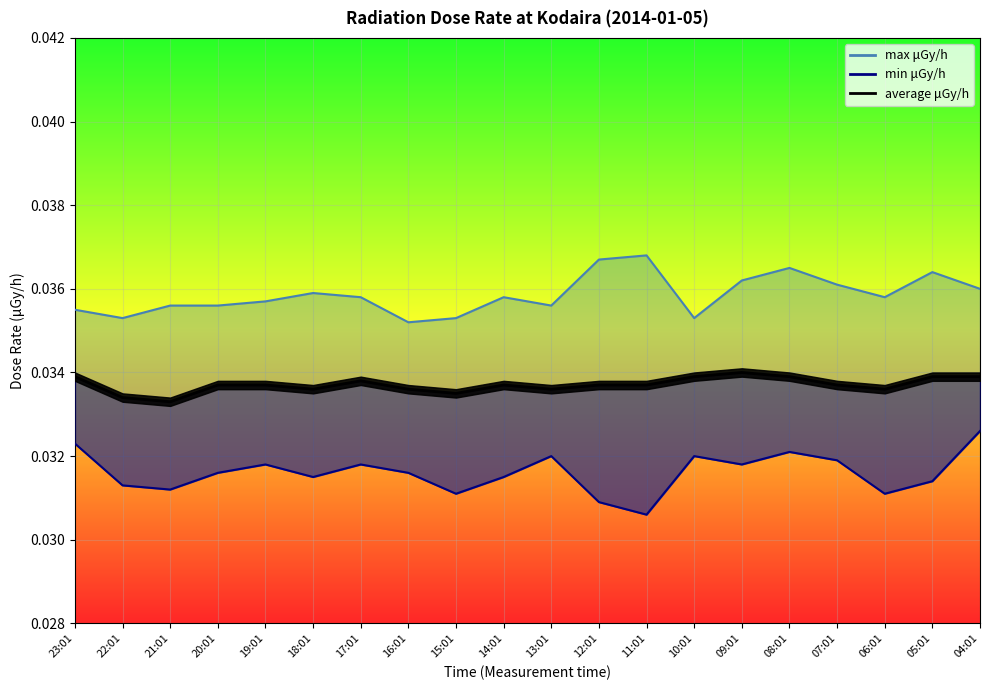

At which category is the sum across all series the highest?

08:01